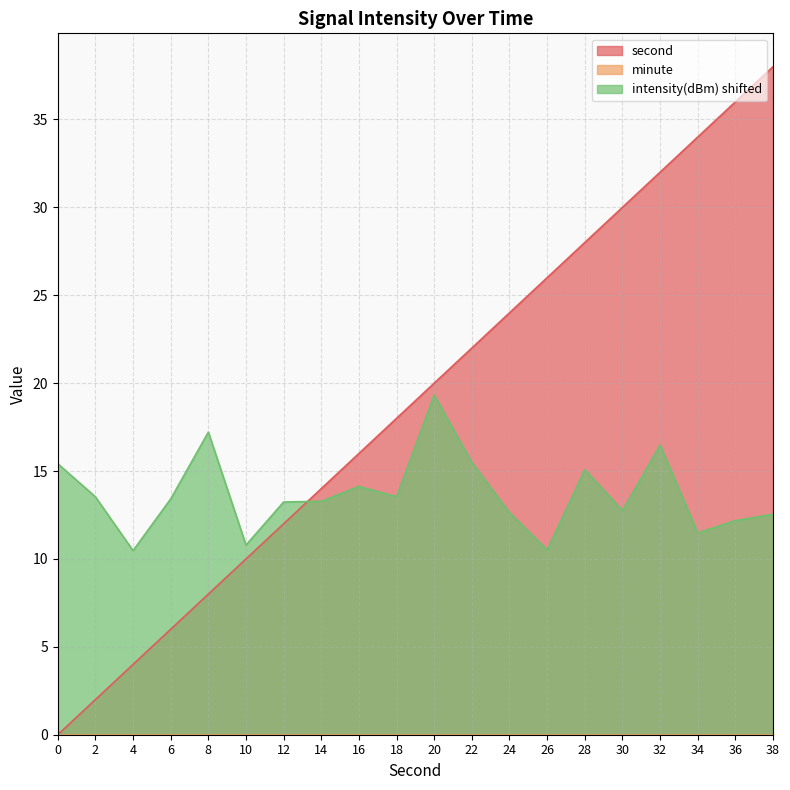

How many values in the intensity series exceed 13?

12